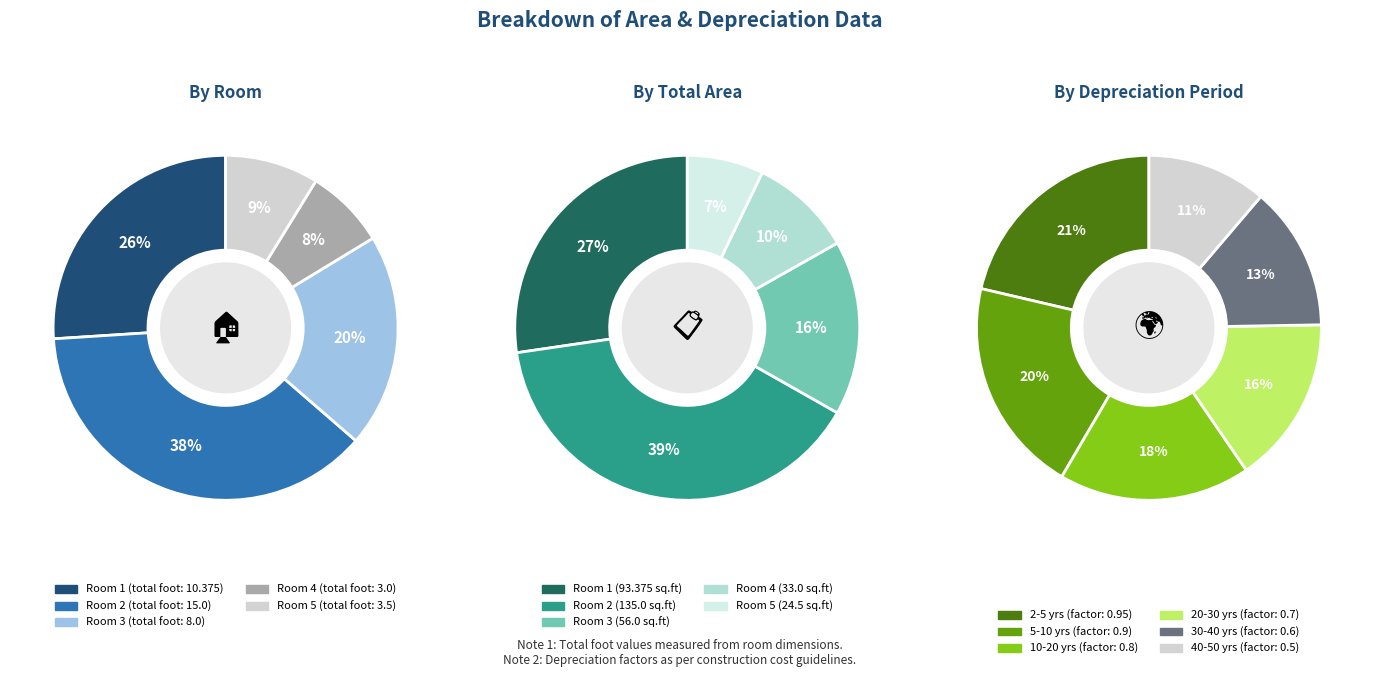

Is it true that 8 is 20% of the pie?

True